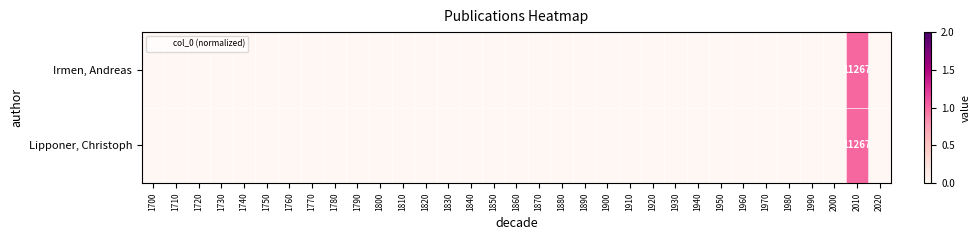

Is it true that Lipponer, Christoph equals 5115 at 2010?

False